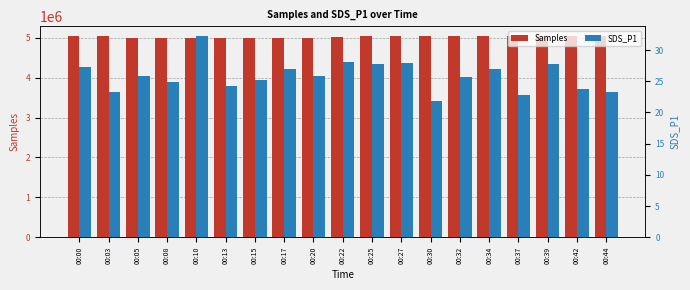

What is the difference between the maximum and minimum values in the Samples series?

40152.0